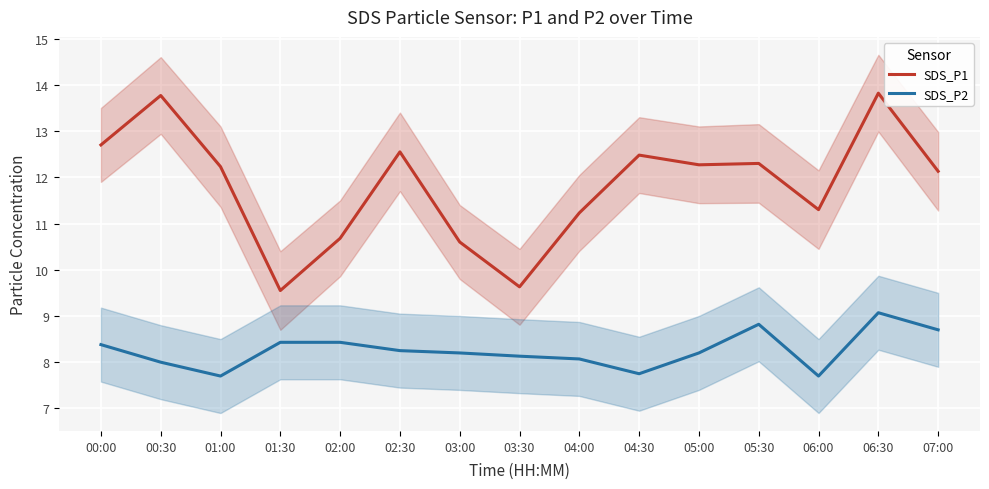

What is the value of the SDS_P2 point at the 12th from the left?

8.8